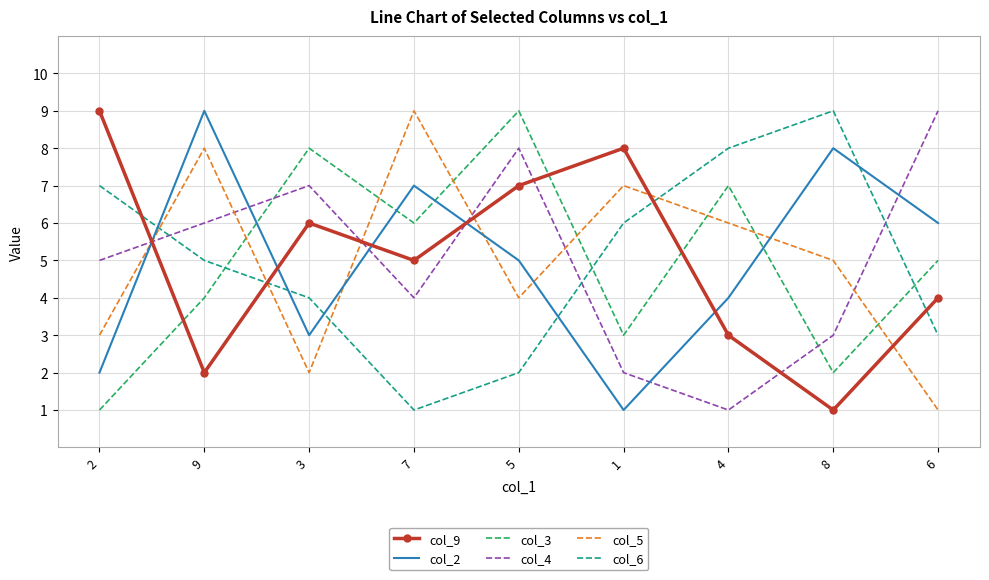

Reading right to left, list all the values displayed in this chart.

col_9: 4	1	3	8	7	5	6	2	9
col_2: 6	8	4	1	5	7	3	9	2
col_3: 5	2	7	3	9	6	8	4	1
col_4: 9	3	1	2	8	4	7	6	5
col_5: 1	5	6	7	4	9	2	8	3
col_6: 3	9	8	6	2	1	4	5	7